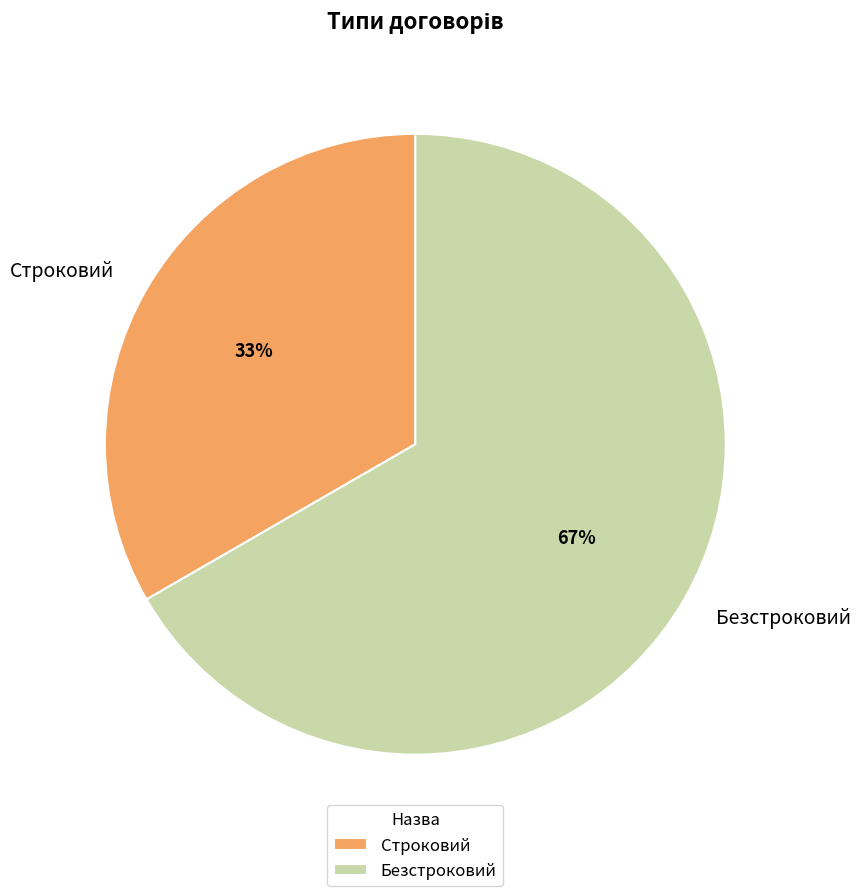

Rank the categories by value from highest to lowest.

Безстроковий, Строковий